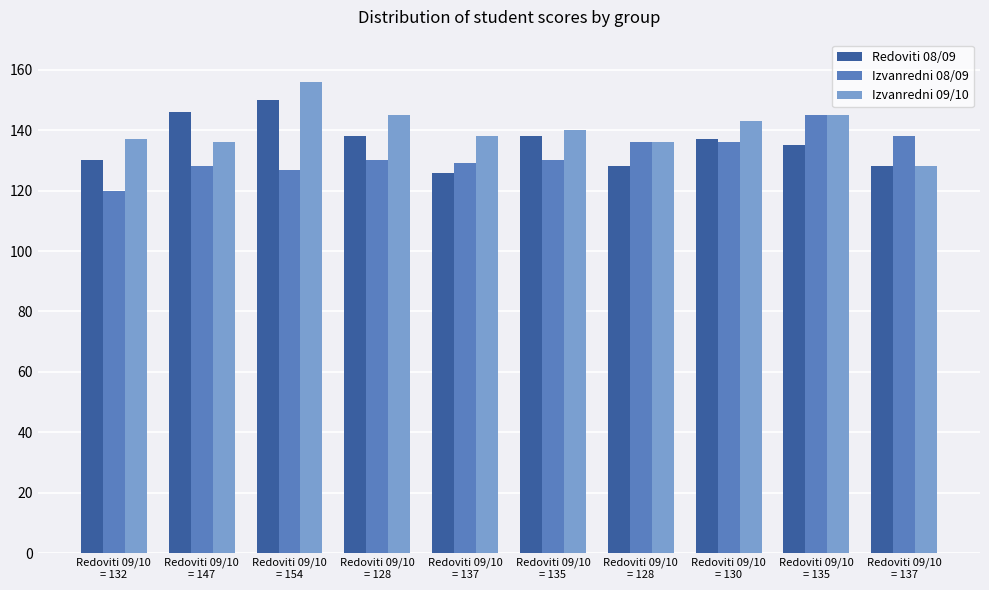

What are all the series names shown in the legend?

Redoviti 08/09, Izvanredni 08/09, Izvanredni 09/10